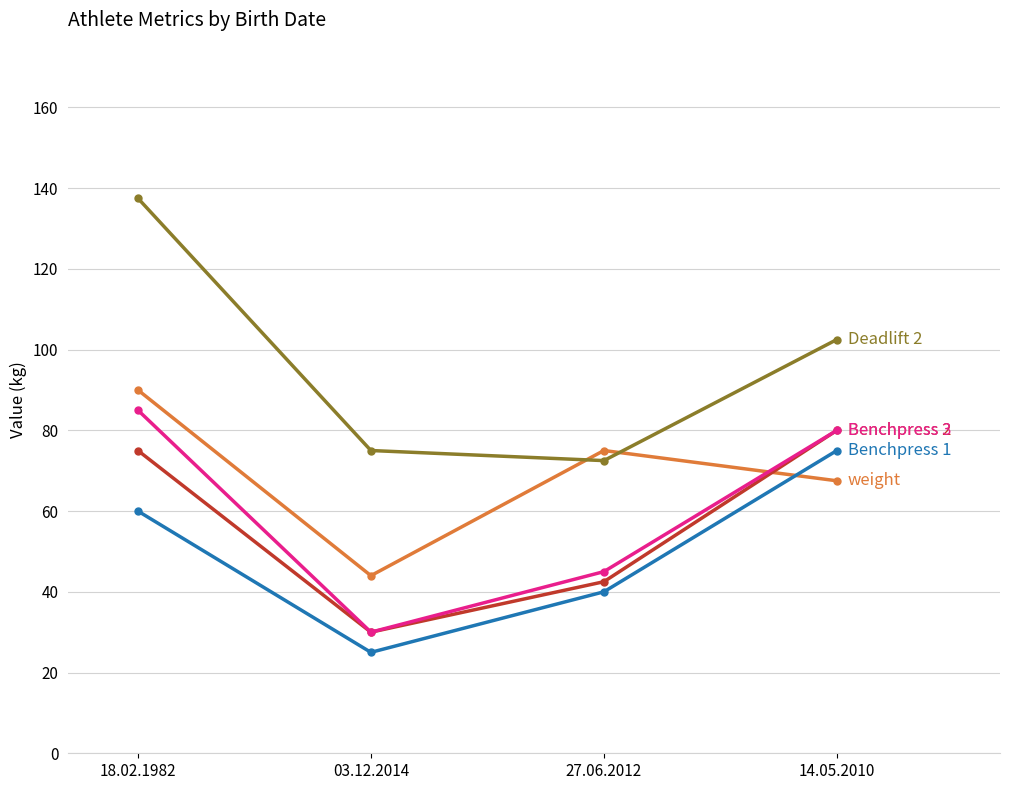

What is the spread (max minus min) of values at 03.12.2014?

50.0